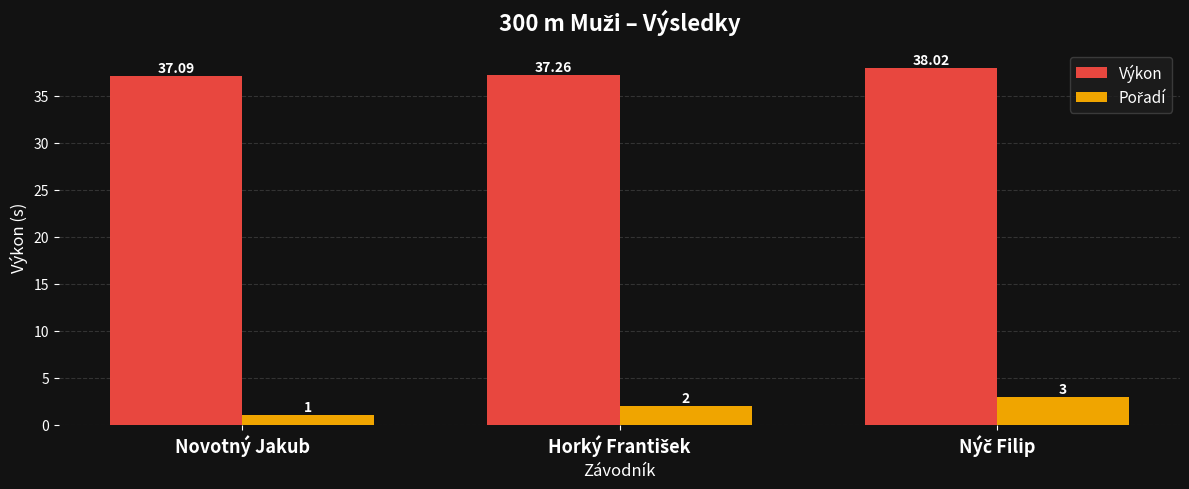

Which label corresponds to the smallest value in the chart?

Novotný Jakub